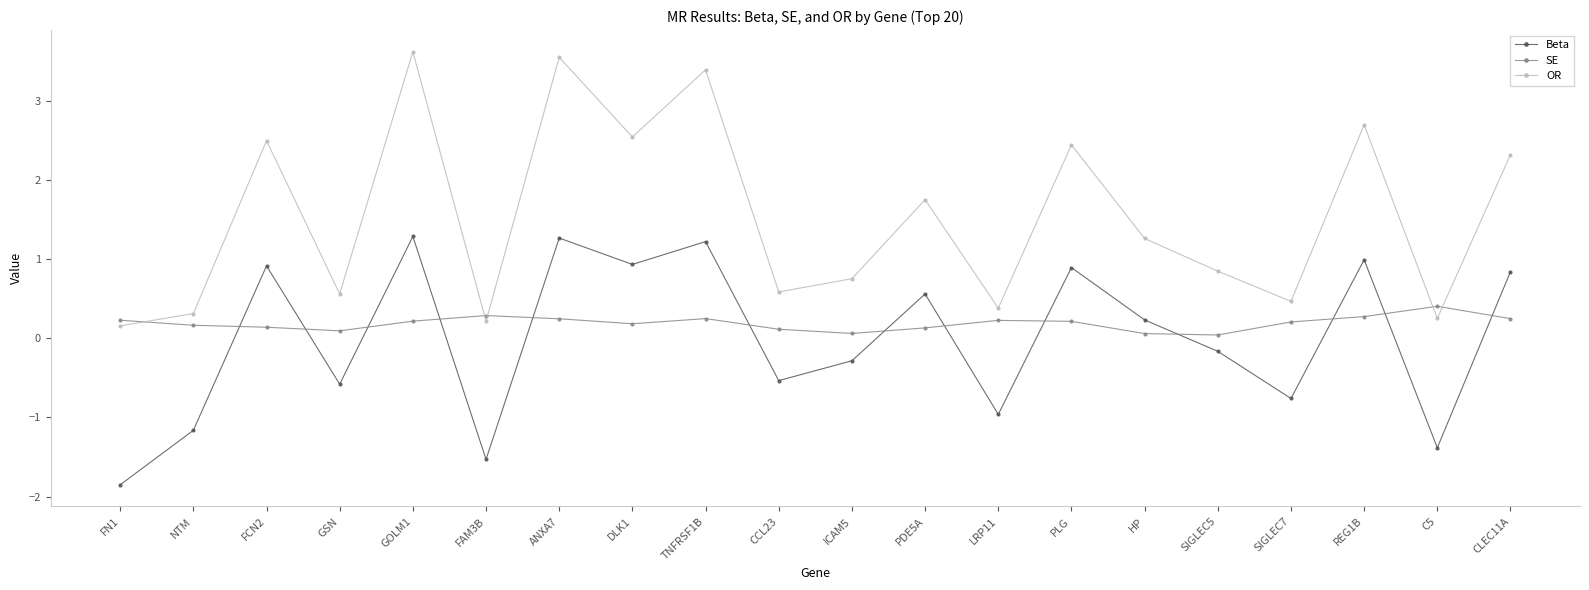

Which series has the largest range (max minus min)?

OR